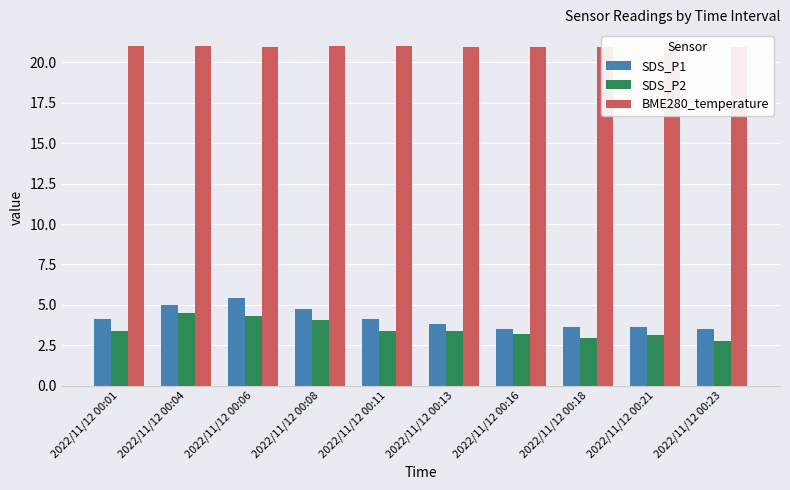

Where does the SDS_P2 series first go above 3?

2022/11/12 00:01